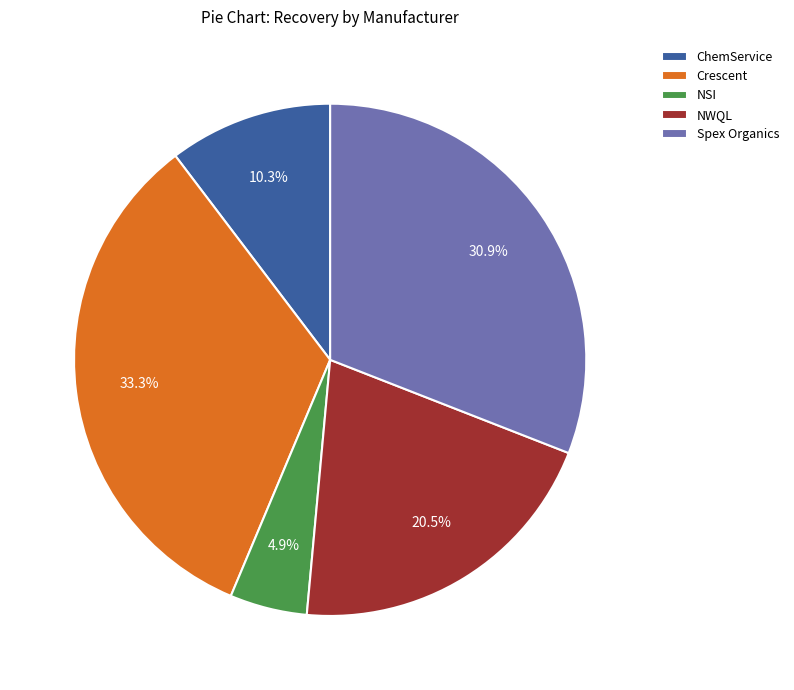

What percentage is the Spex Organics slice, to the nearest percent?

31%